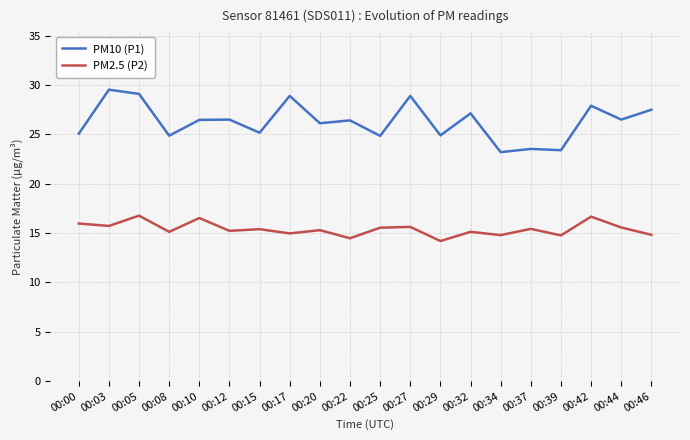

What is the difference between the maximum and minimum values in the PM2.5 (P2) series?

2.6